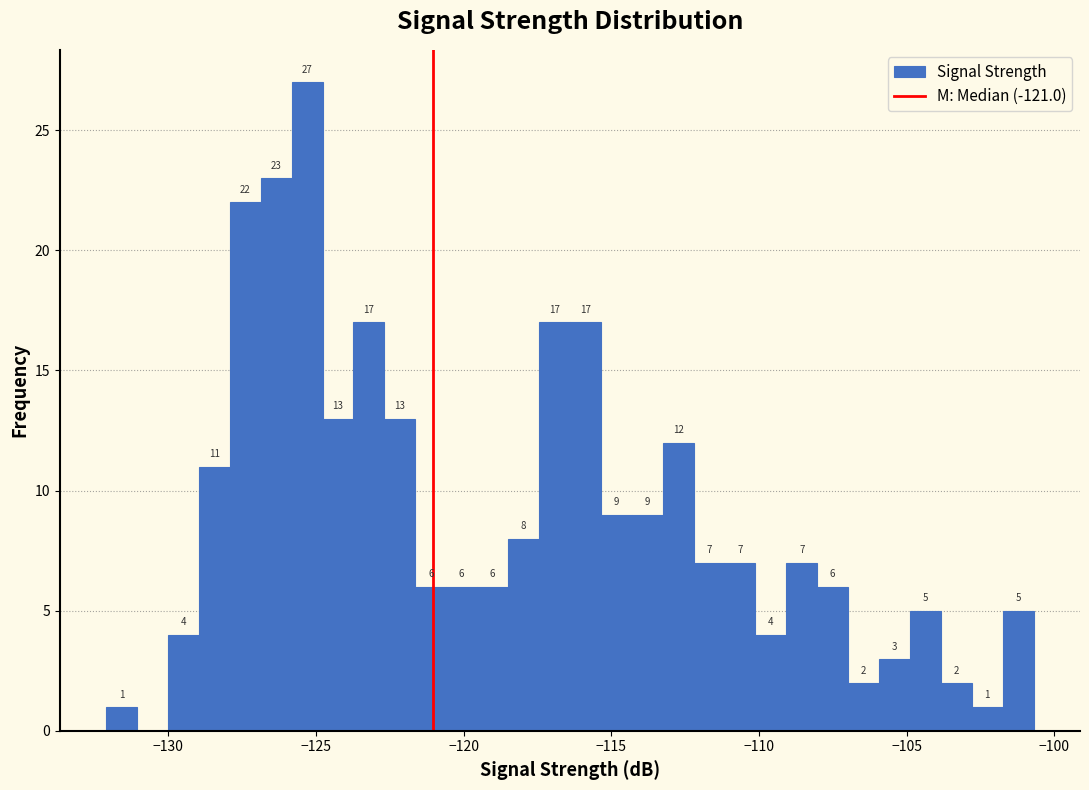

Read against the x-axis, roughly where is the centre of the tallest bar?

-125.5